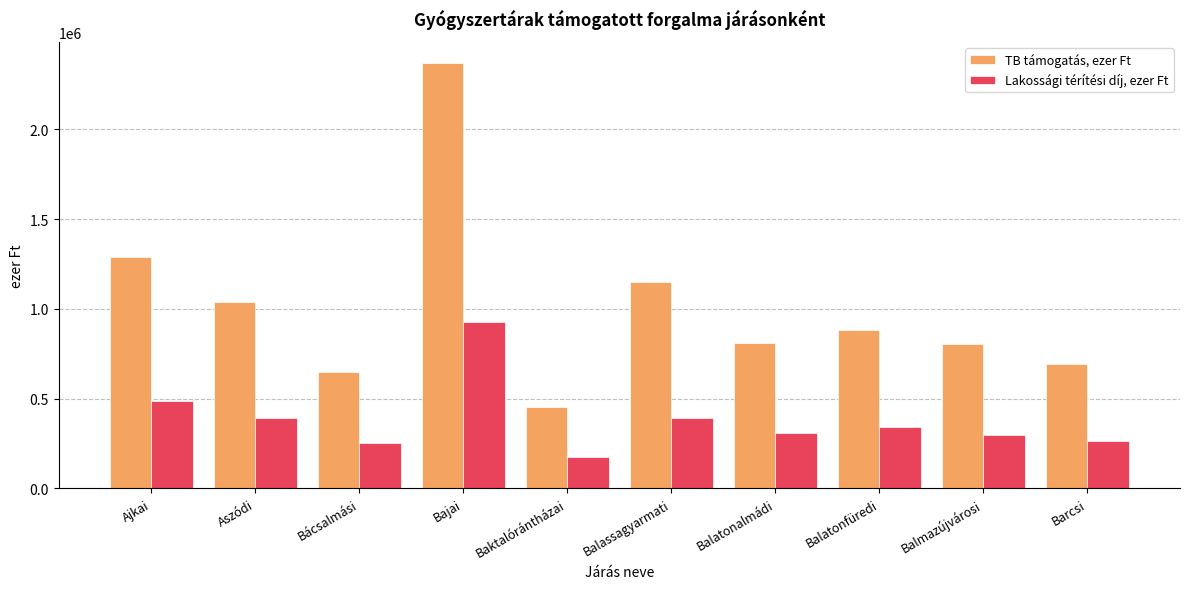

At which category is the sum across all series the highest?

Bajai